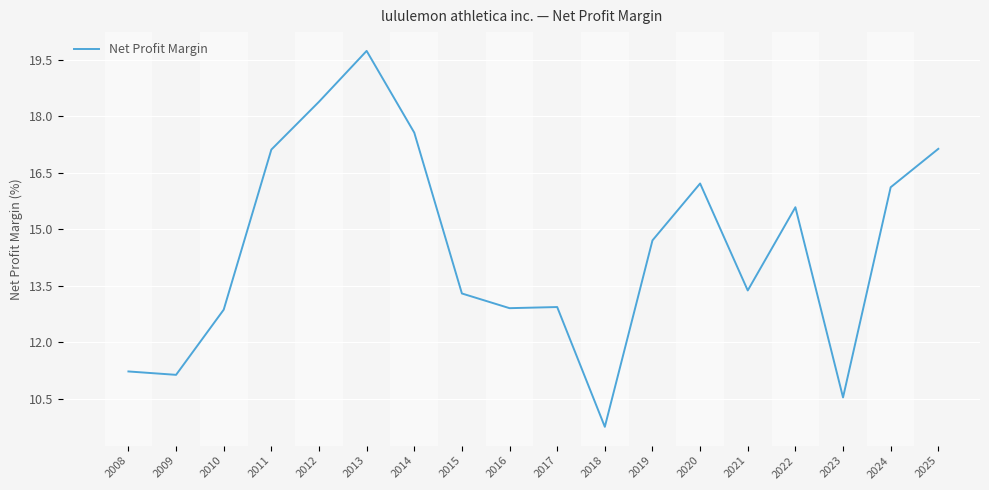

Reading left to right, extract all data points from this chart.

11.2	11.1	12.9	17.1	18.4	19.7	17.6	13.3	12.9	12.9	9.8	14.7	16.2	13.4	15.6	10.5	16.1	17.1